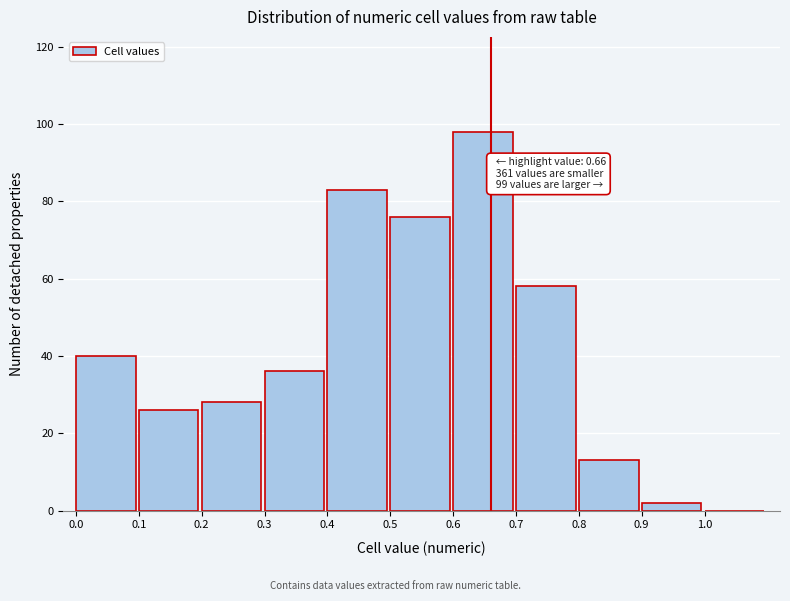

Which range on the x-axis has the tallest bar?

0.6 to 0.7